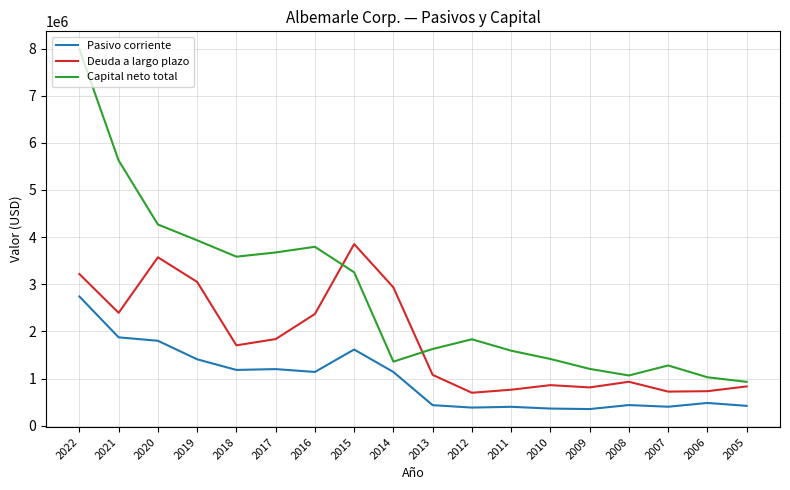

True or false: Pasivo corriente has more than 0 points higher than both neighbors.

True